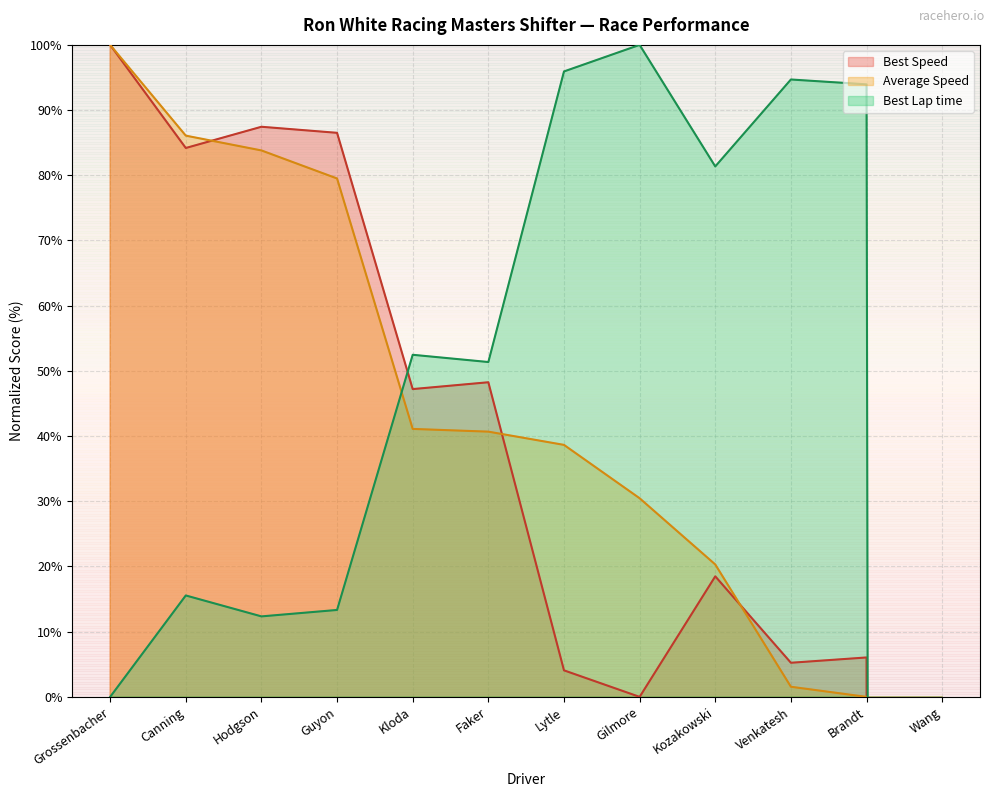

How many values in the Total Time series exceed 52?

6